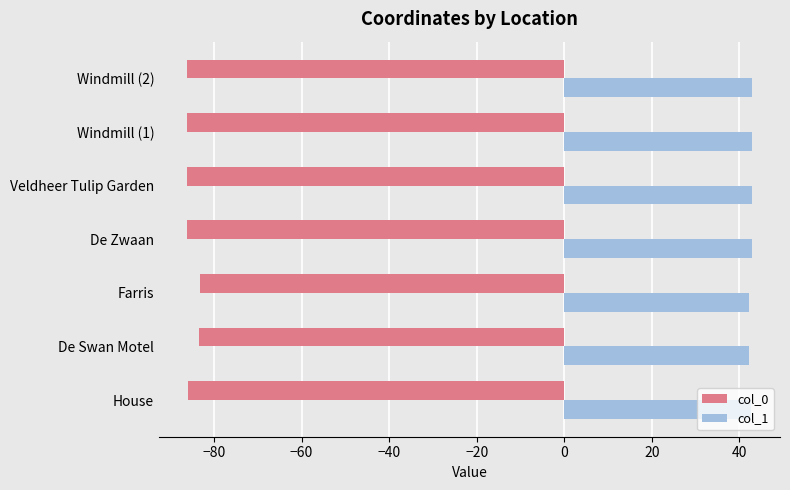

What is the difference between the second highest and second lowest values in the col_1 series?

0.5